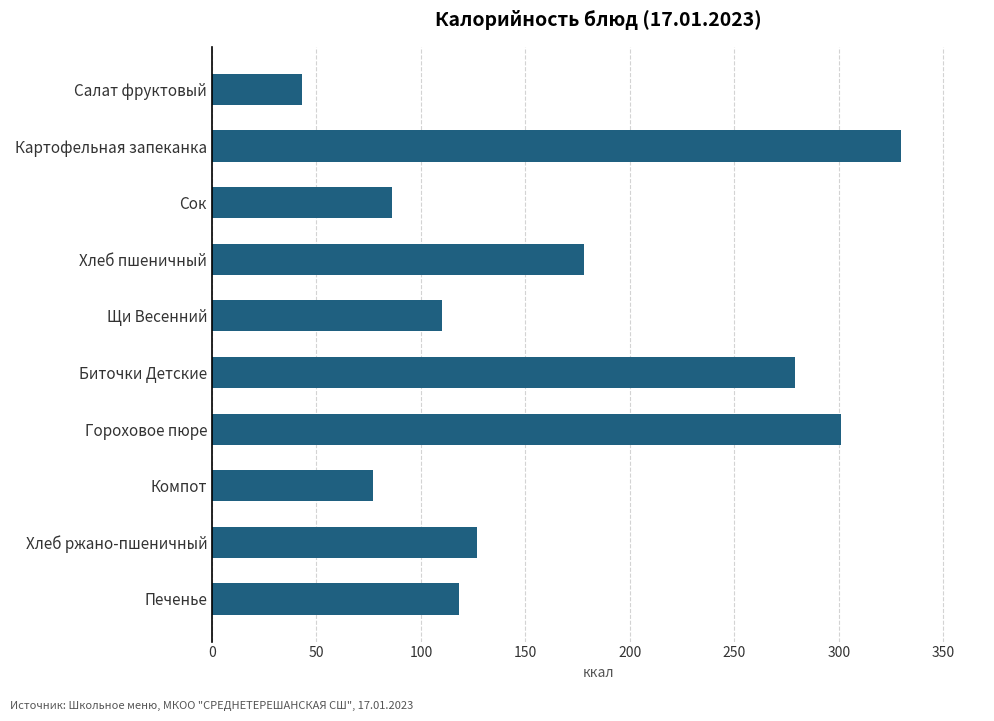

Are the bars grouped side by side (vs. stacked)?

No